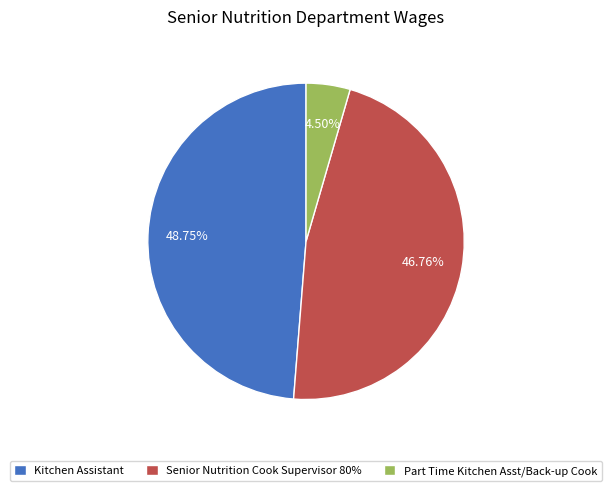

To the nearest percent, what is the difference between the Kitchen Assistant and Senior Nutrition Cook Supervisor 80% slice percentages?

2%